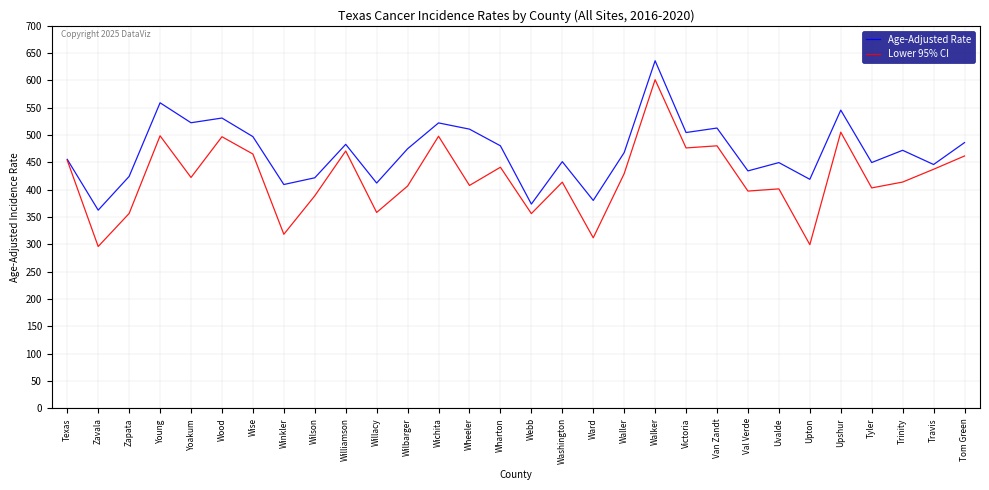

Rank the series by their average value, from highest to lowest.

Age-Adjusted Rate, Lower 95% CI